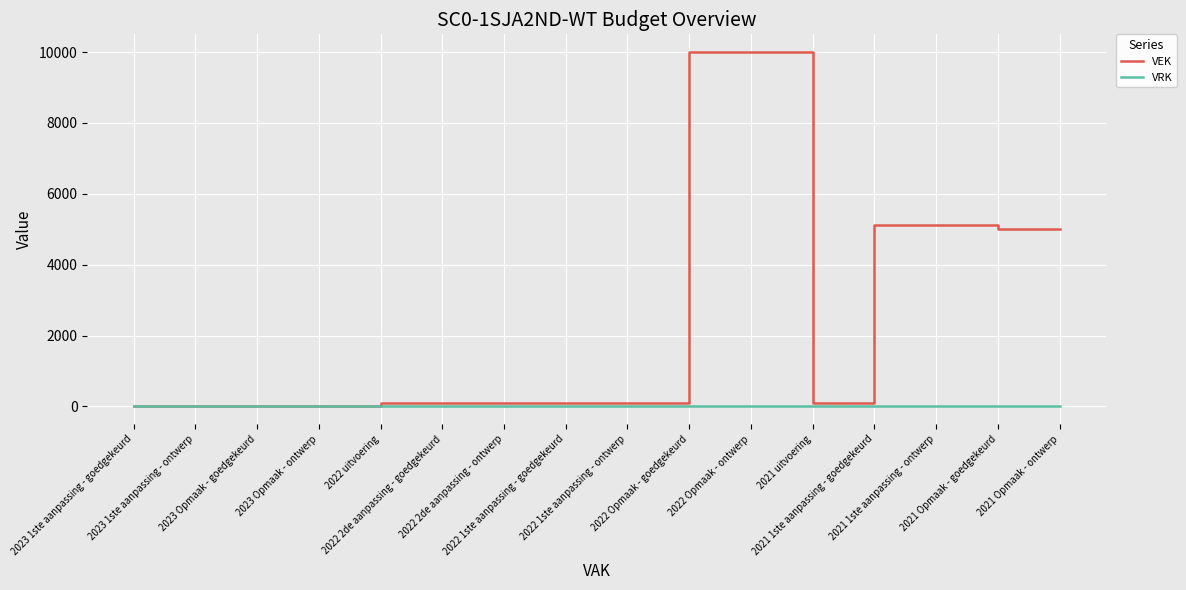

Which series has the largest range (max minus min)?

VEK